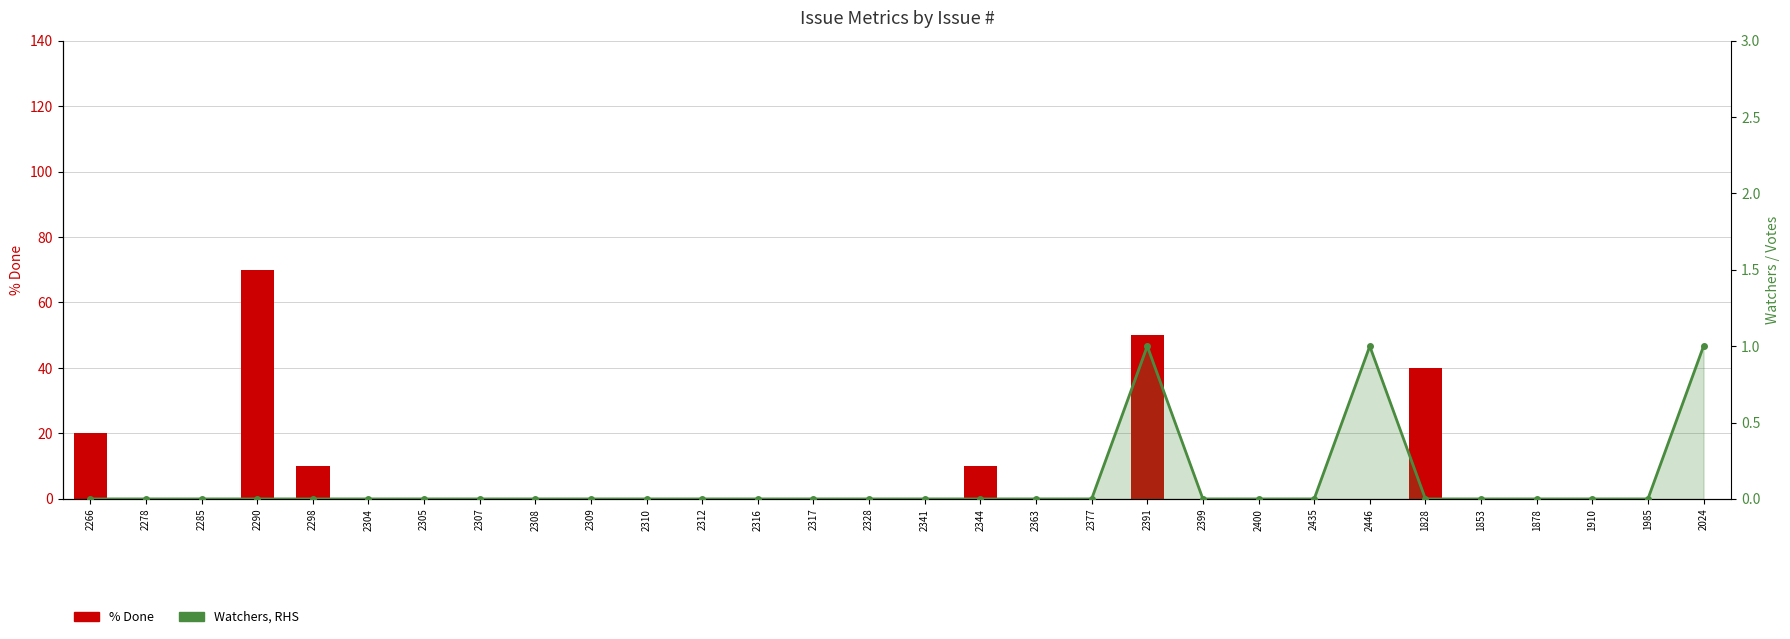

Which series has the largest total across all categories?

% Done